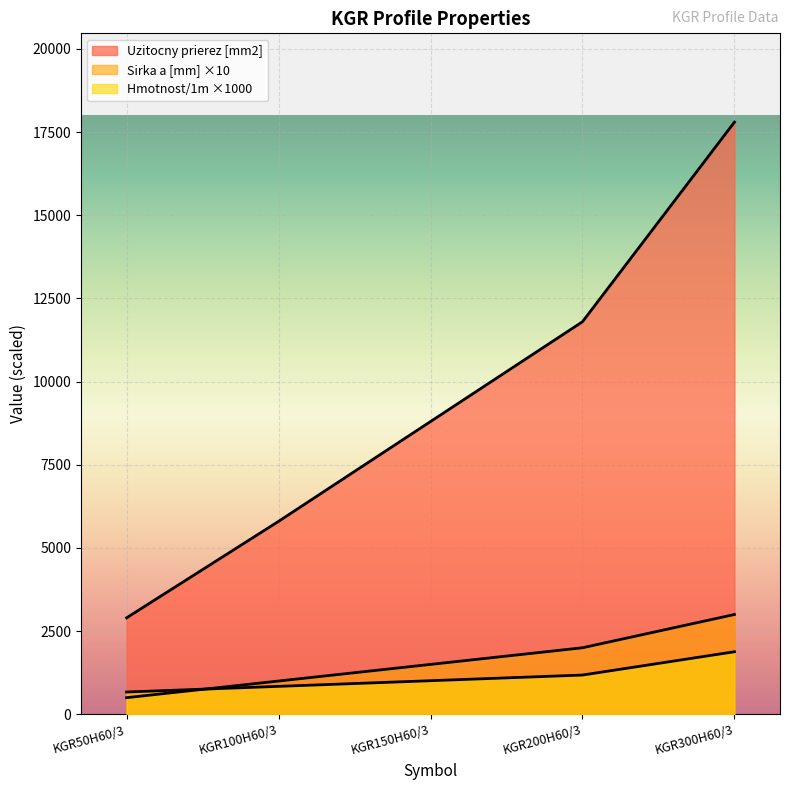

True or false: Uzitocny prierez [mm2] and Sirka a [mm] intersect in this chart.

False